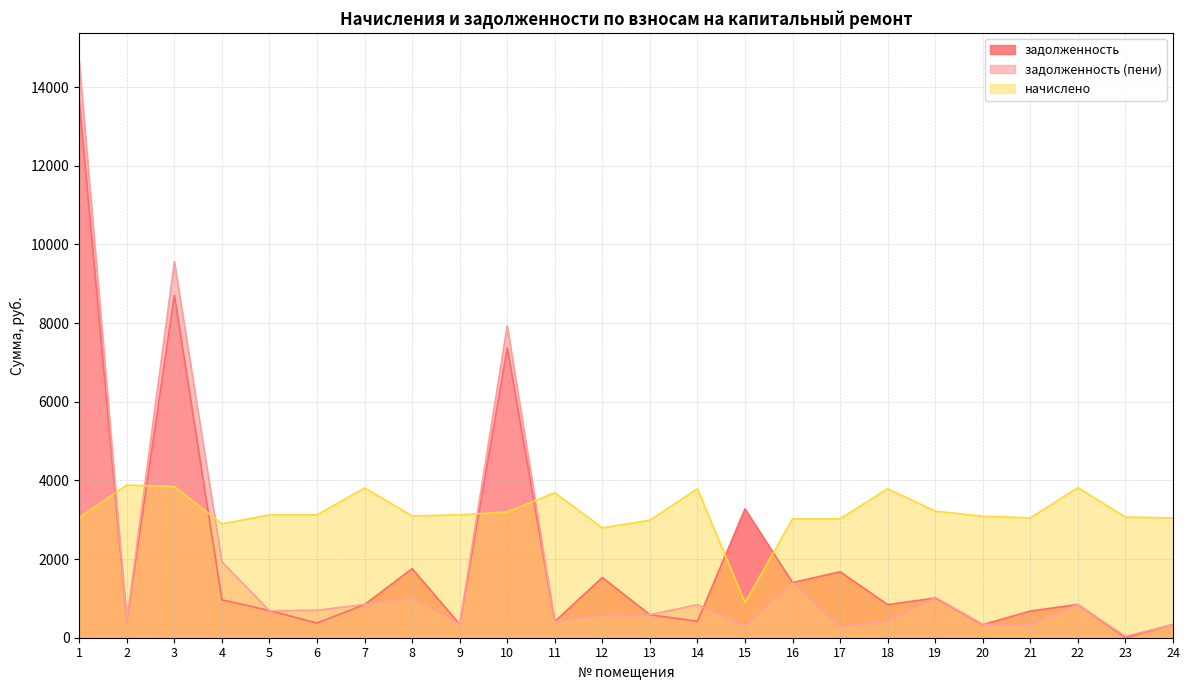

List the series in order of their peak value, lowest first.

начислено, задолженность, задолженность (пени)